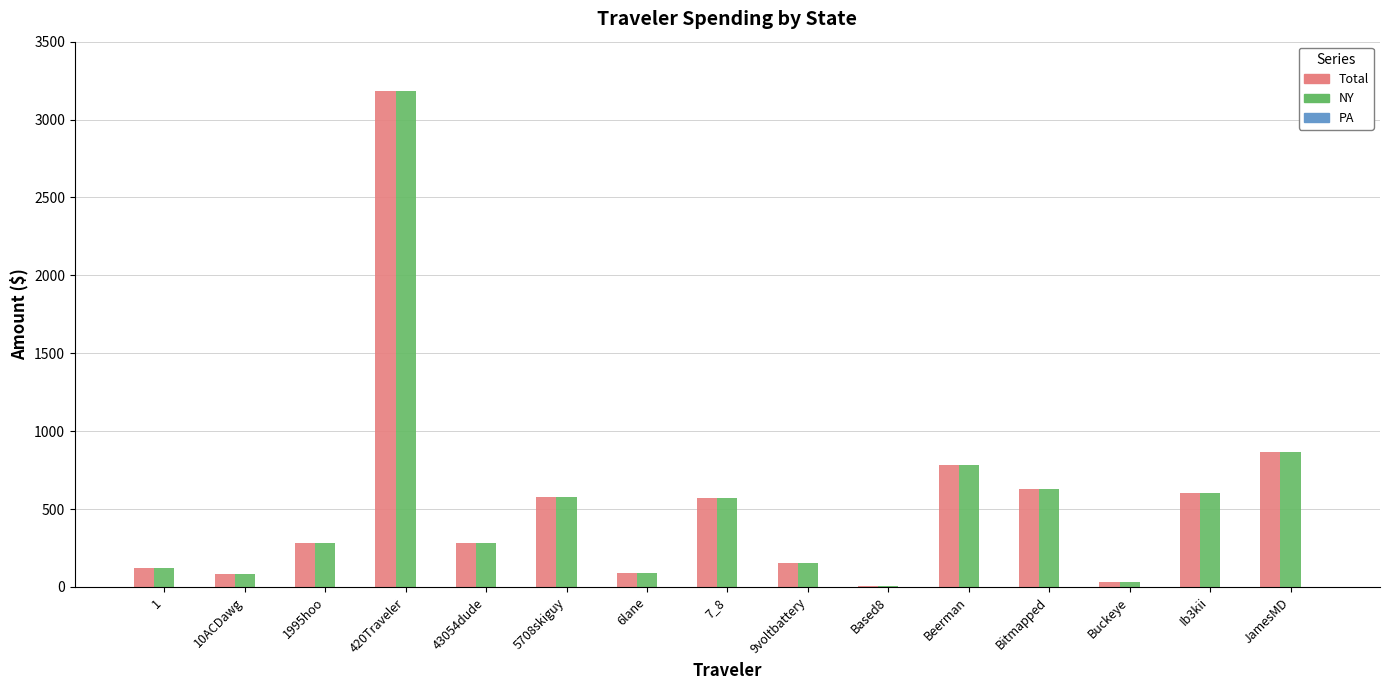

How many series are shown in this chart?

3